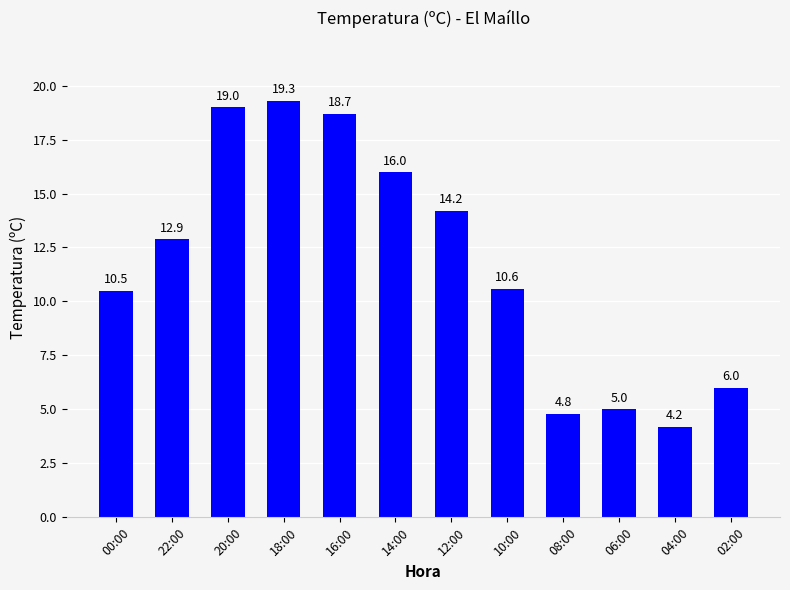

List the labels in order of value, smallest first.

04:00, 08:00, 06:00, 02:00, 00:00, 10:00, 22:00, 12:00, 14:00, 16:00, 20:00, 18:00